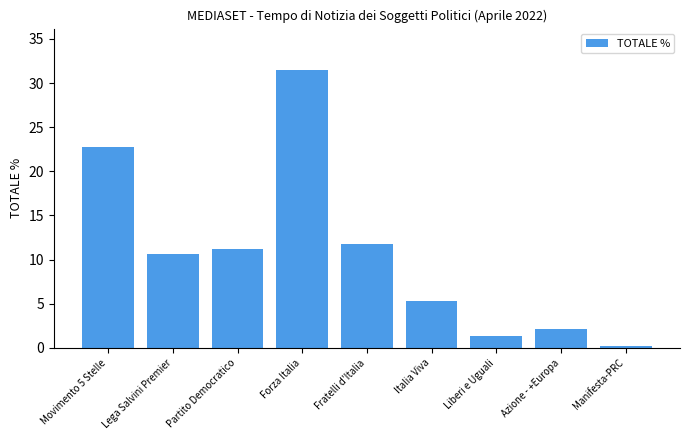

What is the difference between the values at Azione - +Europa and Movimento 5 Stelle?

20.7